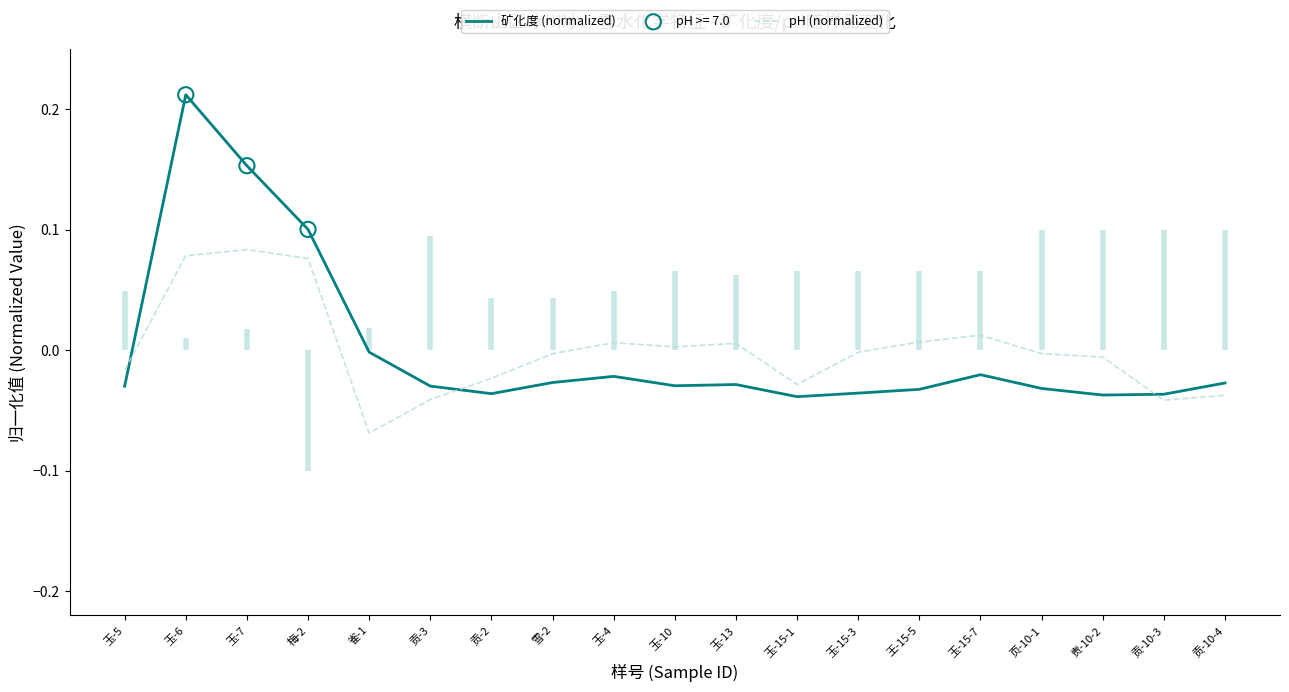

What are all the series names shown in the legend?

矿化度 (normalized), pH (normalized)